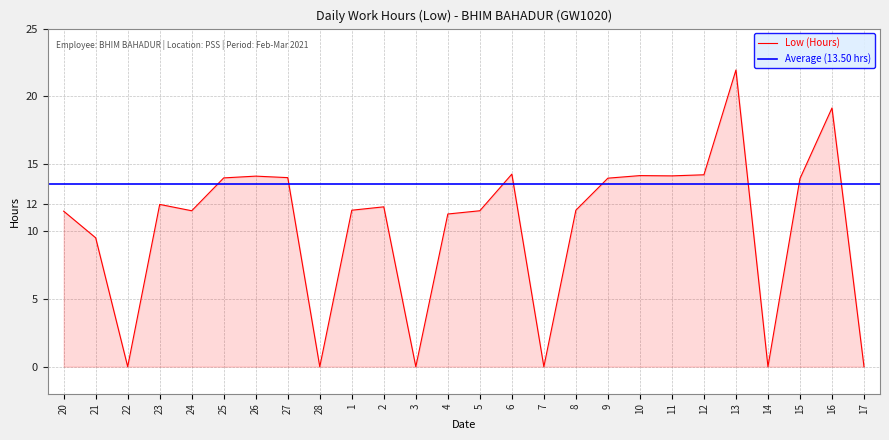

Is it true that the value at 17 is -14.9?

False